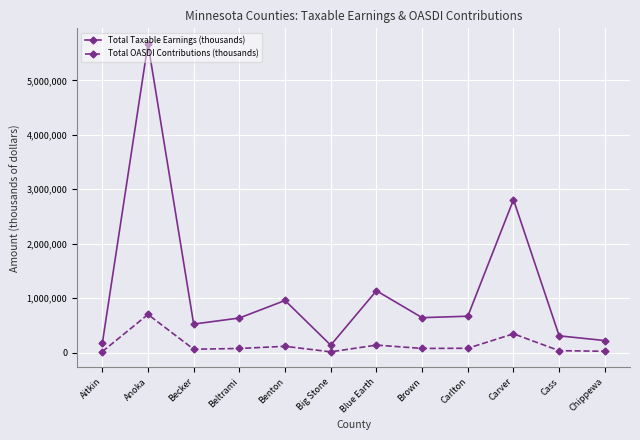

Is it true that Total OASDI Contributions (thousands) equals 348371 at Carver?

True